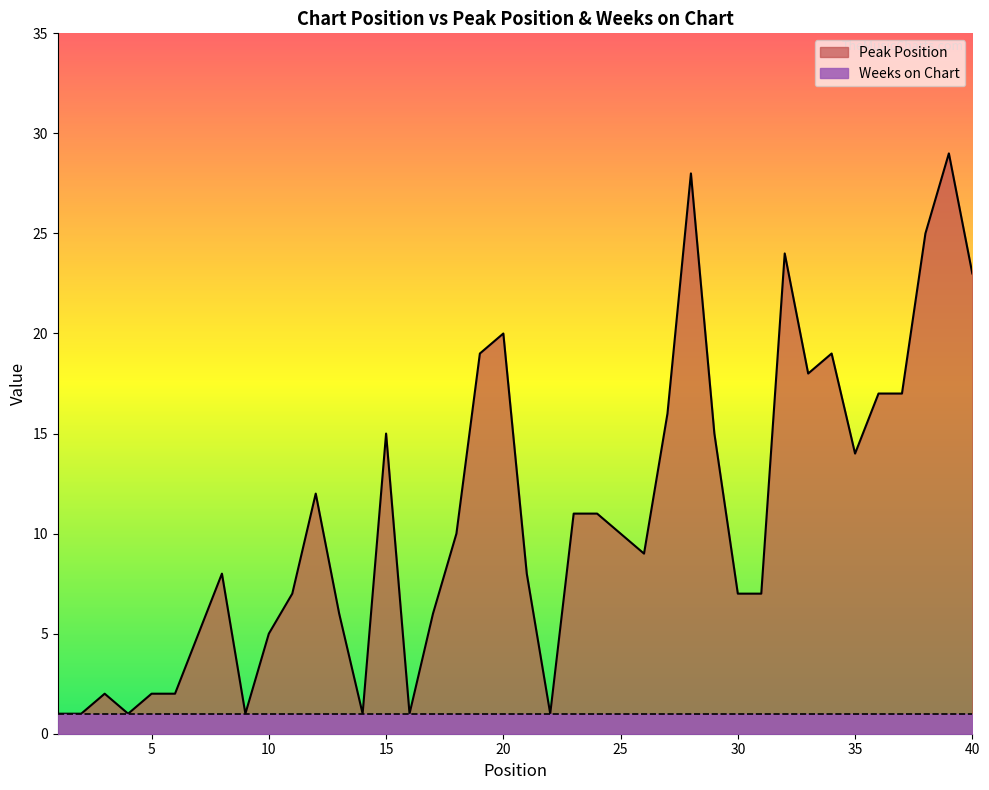

Does the chart display data point markers on the line(s)?

No